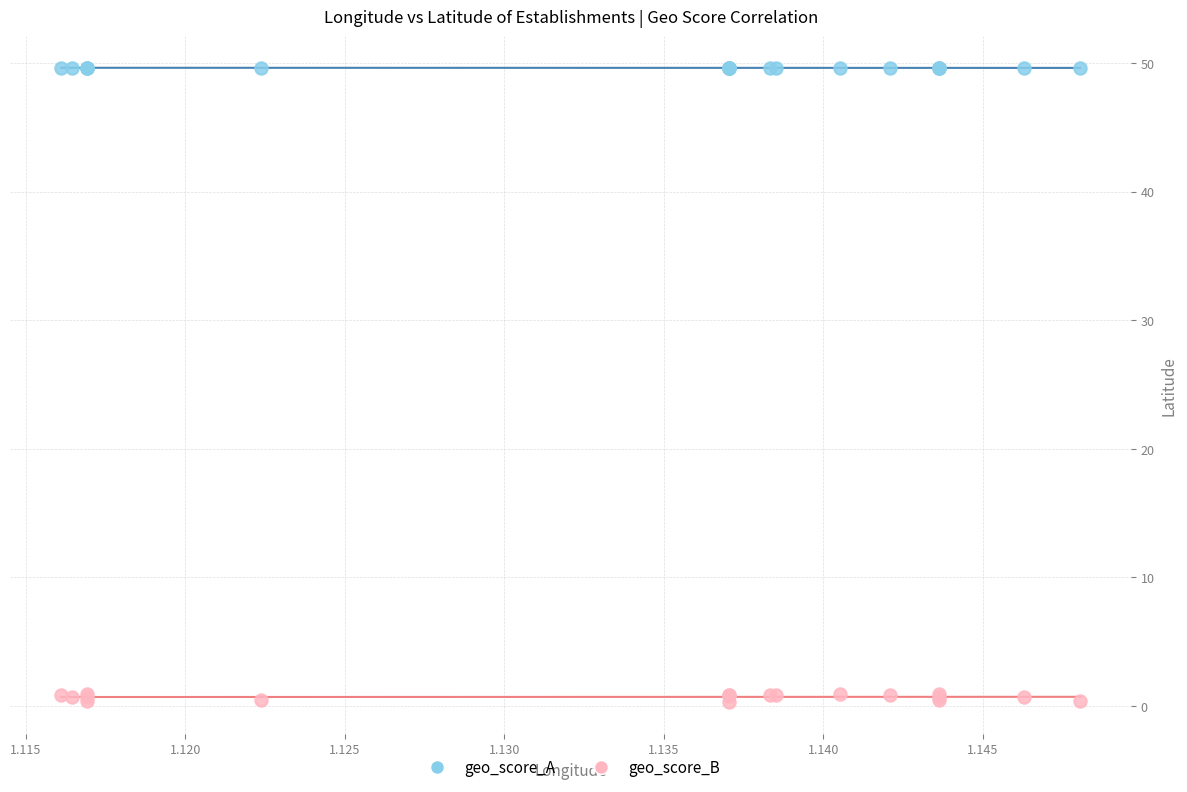

Which series has the widest spread of Y values?

geo_score_B